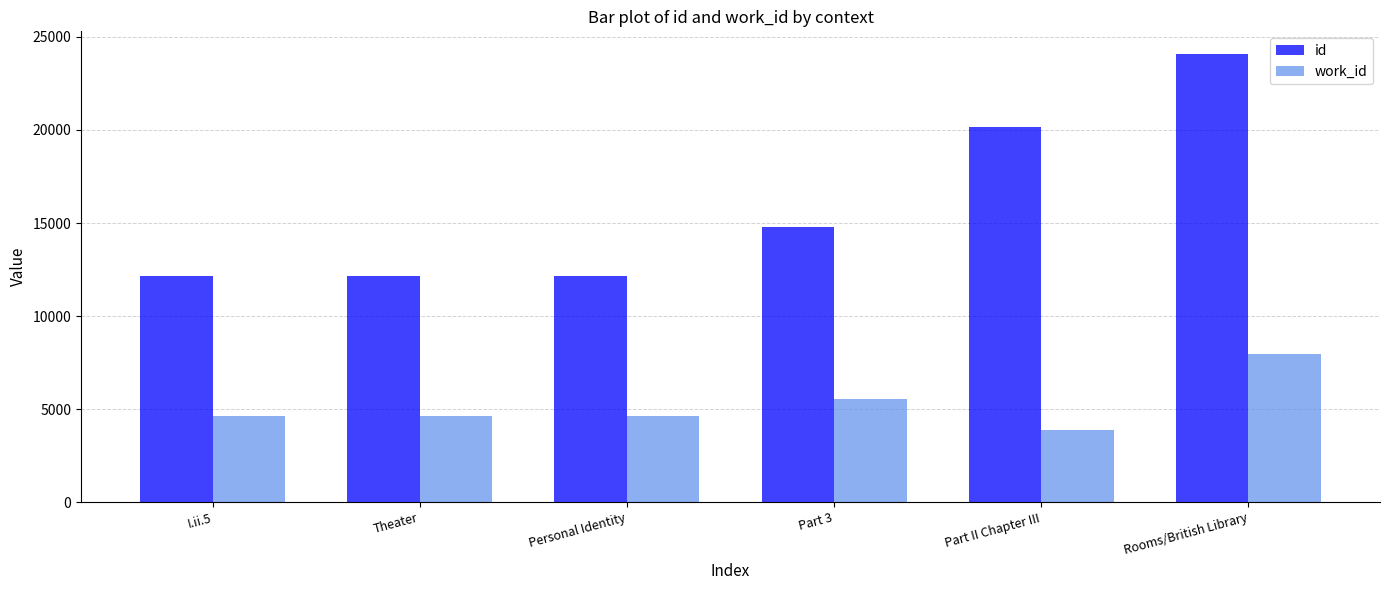

Which label corresponds to the smallest value in the chart?

Part II Chapter III